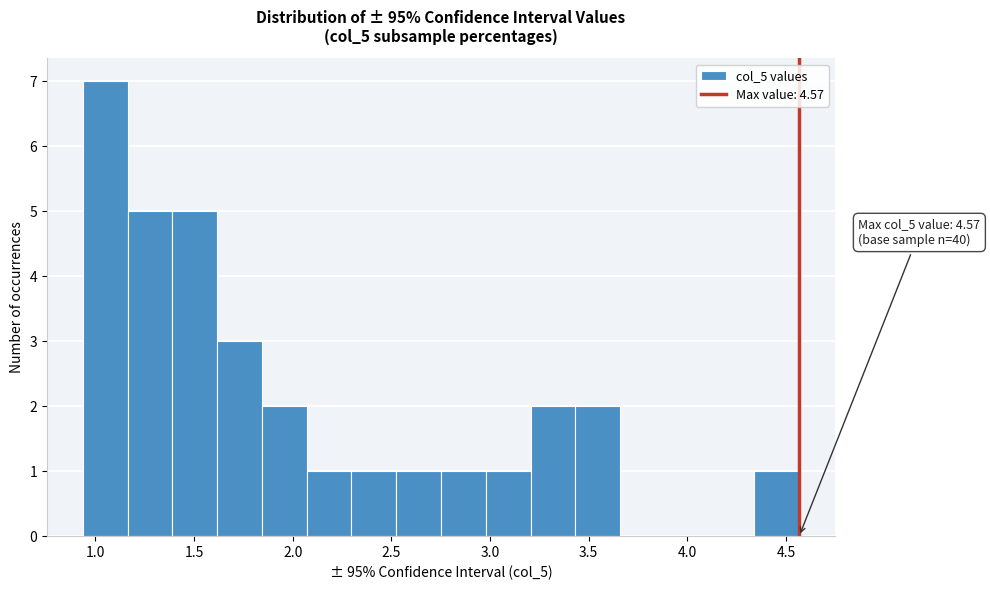

Over which range of the x-axis is the bar tallest?

0.95 to 1.15